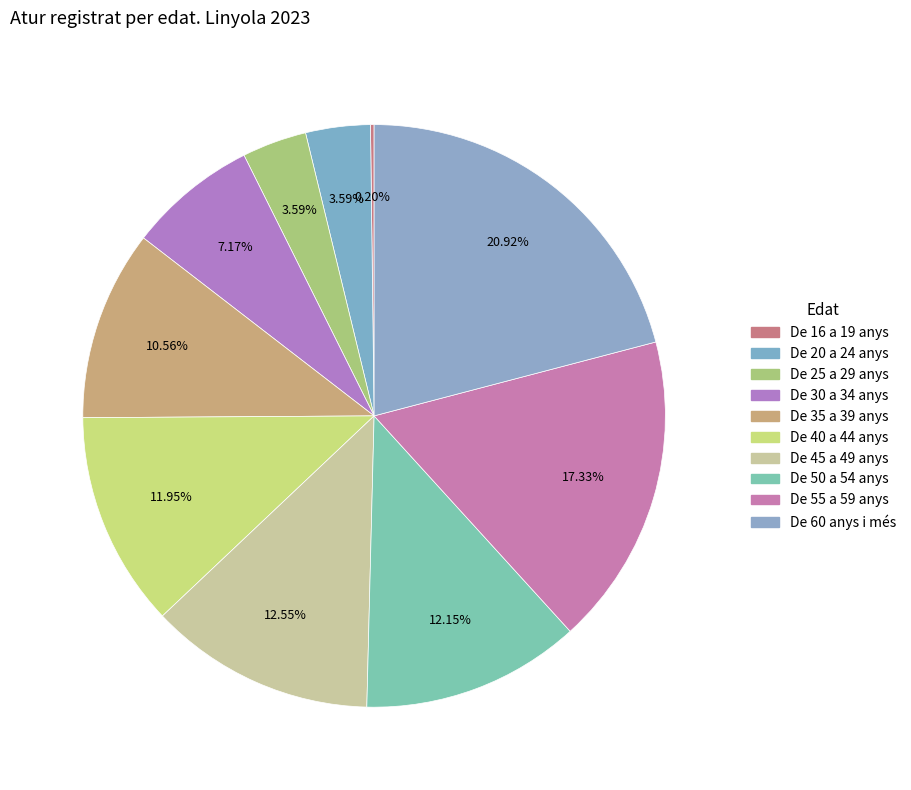

What is the total percentage of De 55 a 59 anys and De 30 a 34 anys?

24.5%